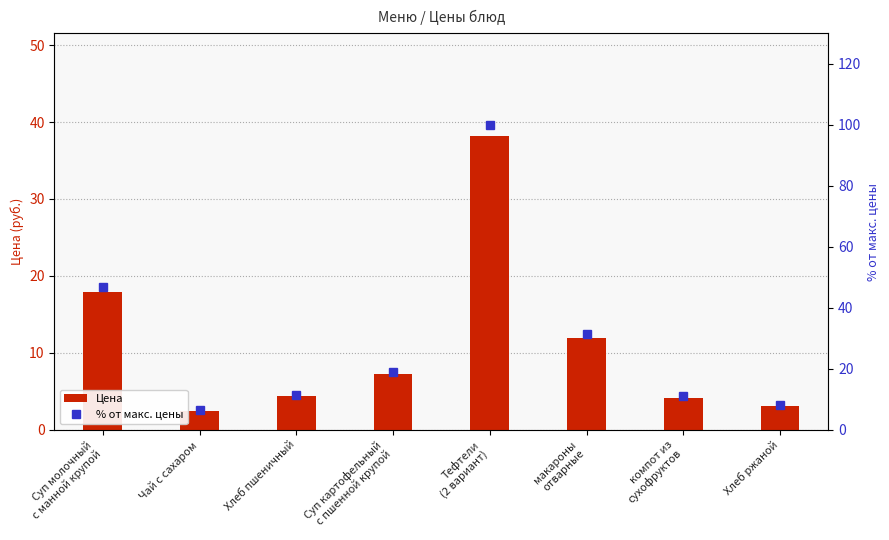

What is the average value of the % от макс. цены series?

29.3